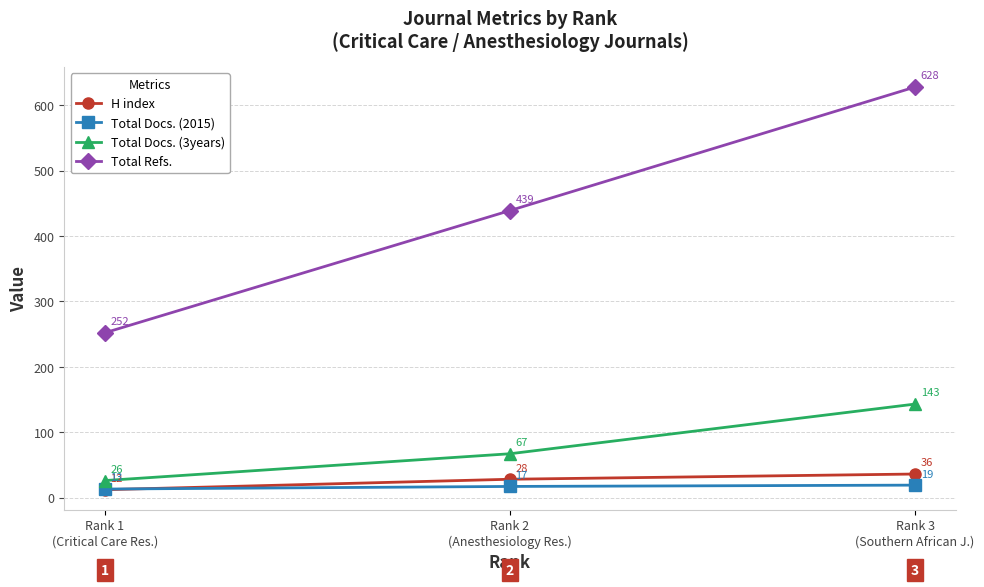

Reading right to left, list all the values displayed in this chart.

H index: Rank 3
(Southern African J.)=36	Rank 2
(Anesthesiology Res.)=28	Rank 1
(Critical Care Res.)=12
Total Docs. (2015): Rank 3
(Southern African J.)=19	Rank 2
(Anesthesiology Res.)=17	Rank 1
(Critical Care Res.)=13
Total Docs. (3years): Rank 3
(Southern African J.)=143	Rank 2
(Anesthesiology Res.)=67	Rank 1
(Critical Care Res.)=26
Total Refs.: Rank 3
(Southern African J.)=628	Rank 2
(Anesthesiology Res.)=439	Rank 1
(Critical Care Res.)=252